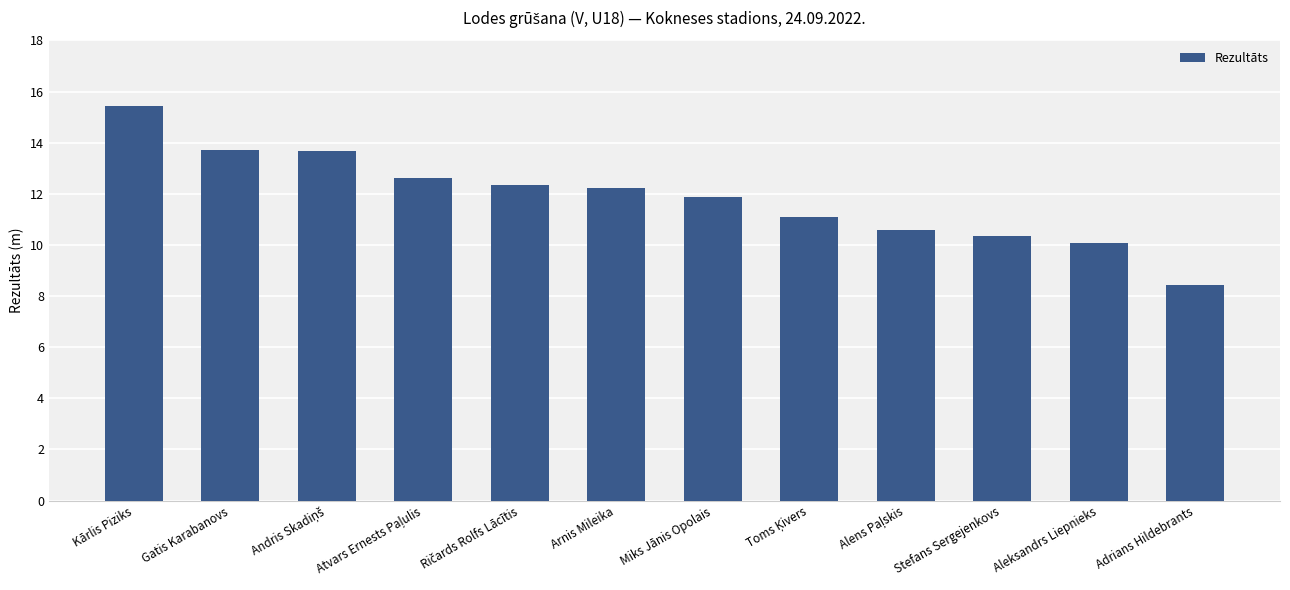

At which category does the chart reach its peak across all series?

Kārlis Piziks